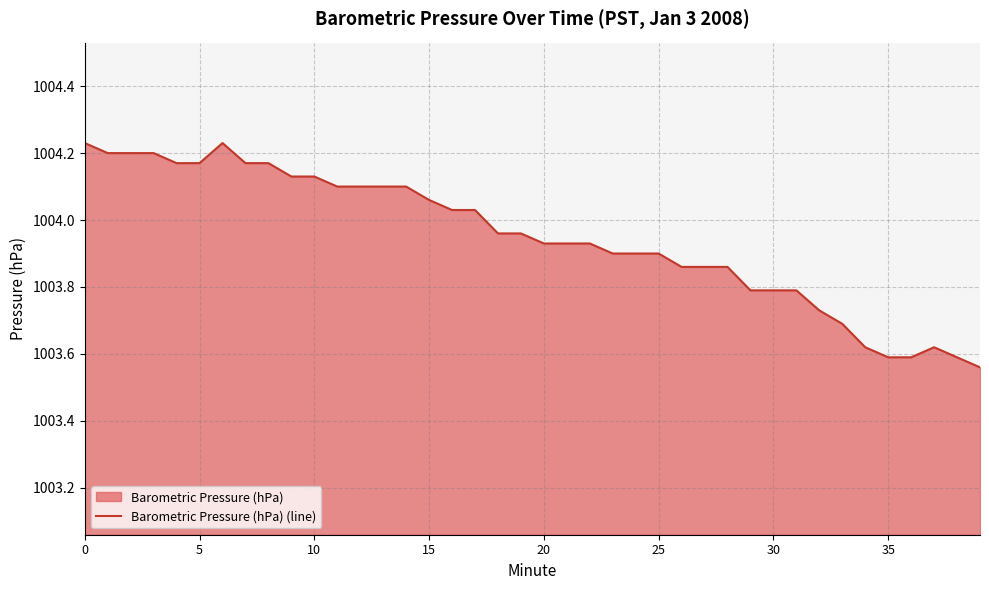

What is the difference between the maximum and minimum values?

0.7